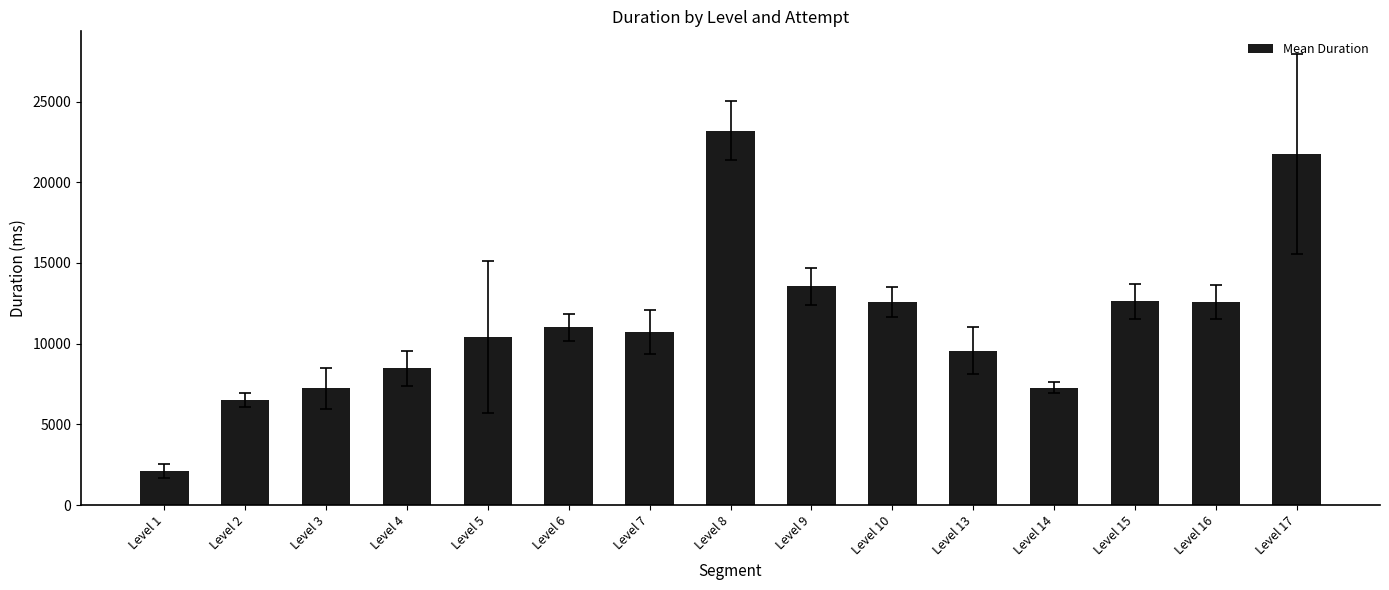

How many bars are there in total?

15